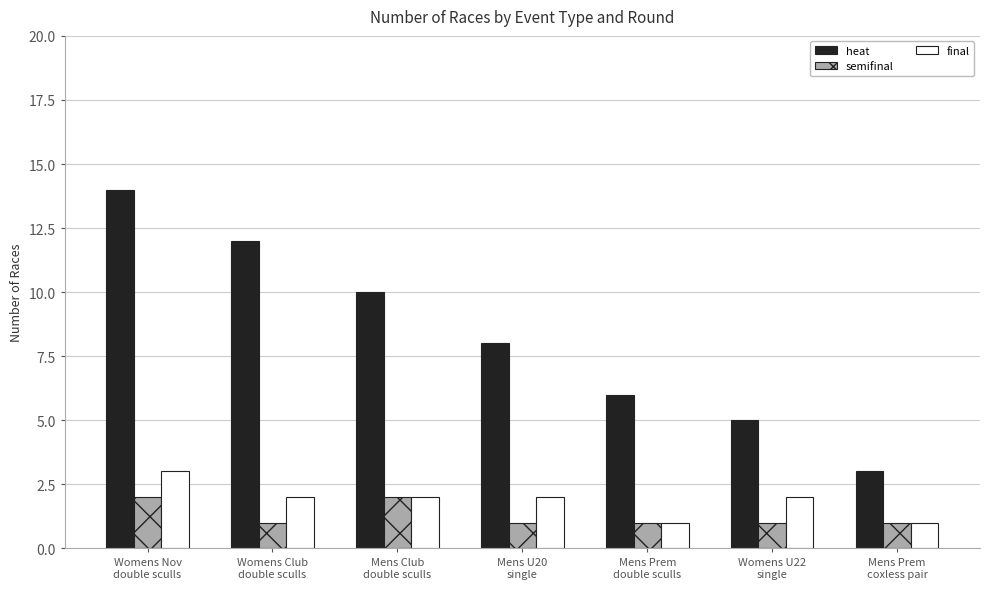

Reading left to right, extract all data points from this chart.

heat: 14	12	10	8	6	5	3
semifinal: 2	1	2	1	1	1	1
final: 3	2	2	2	1	2	1